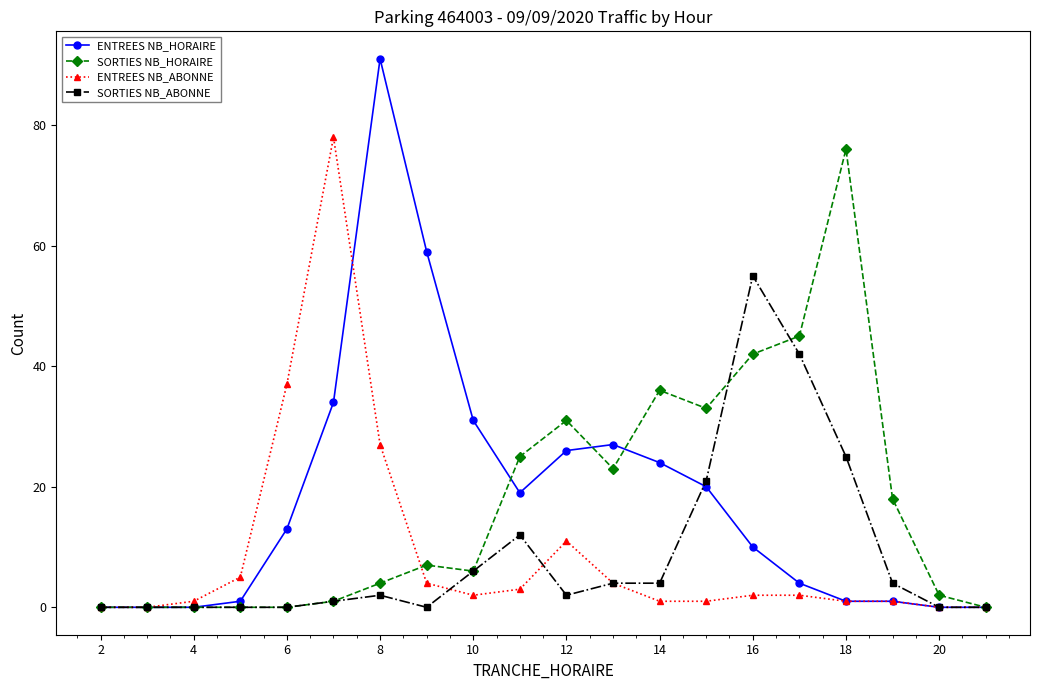

What is the maximum value shown in the chart?

91